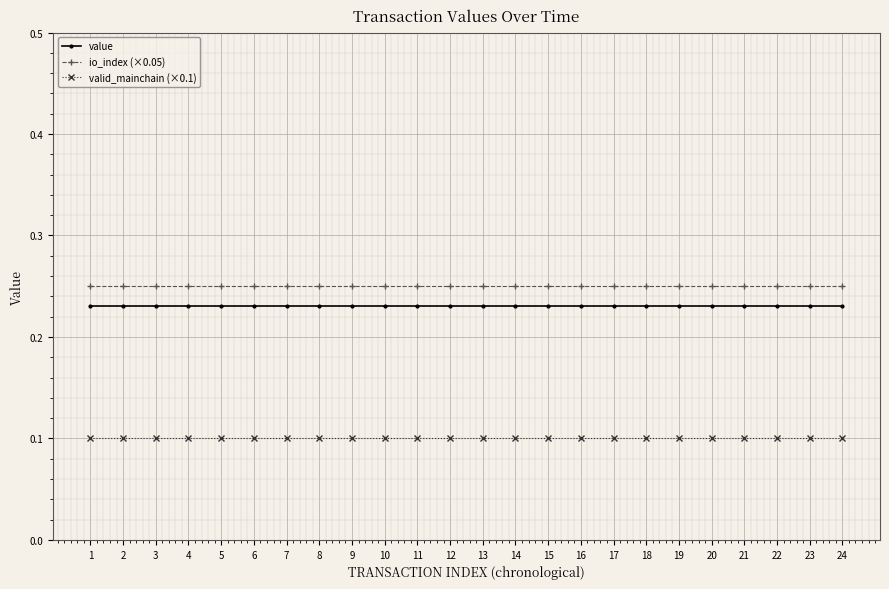

True or false: value and valid_mainchain (×0.1) cross at least once.

False